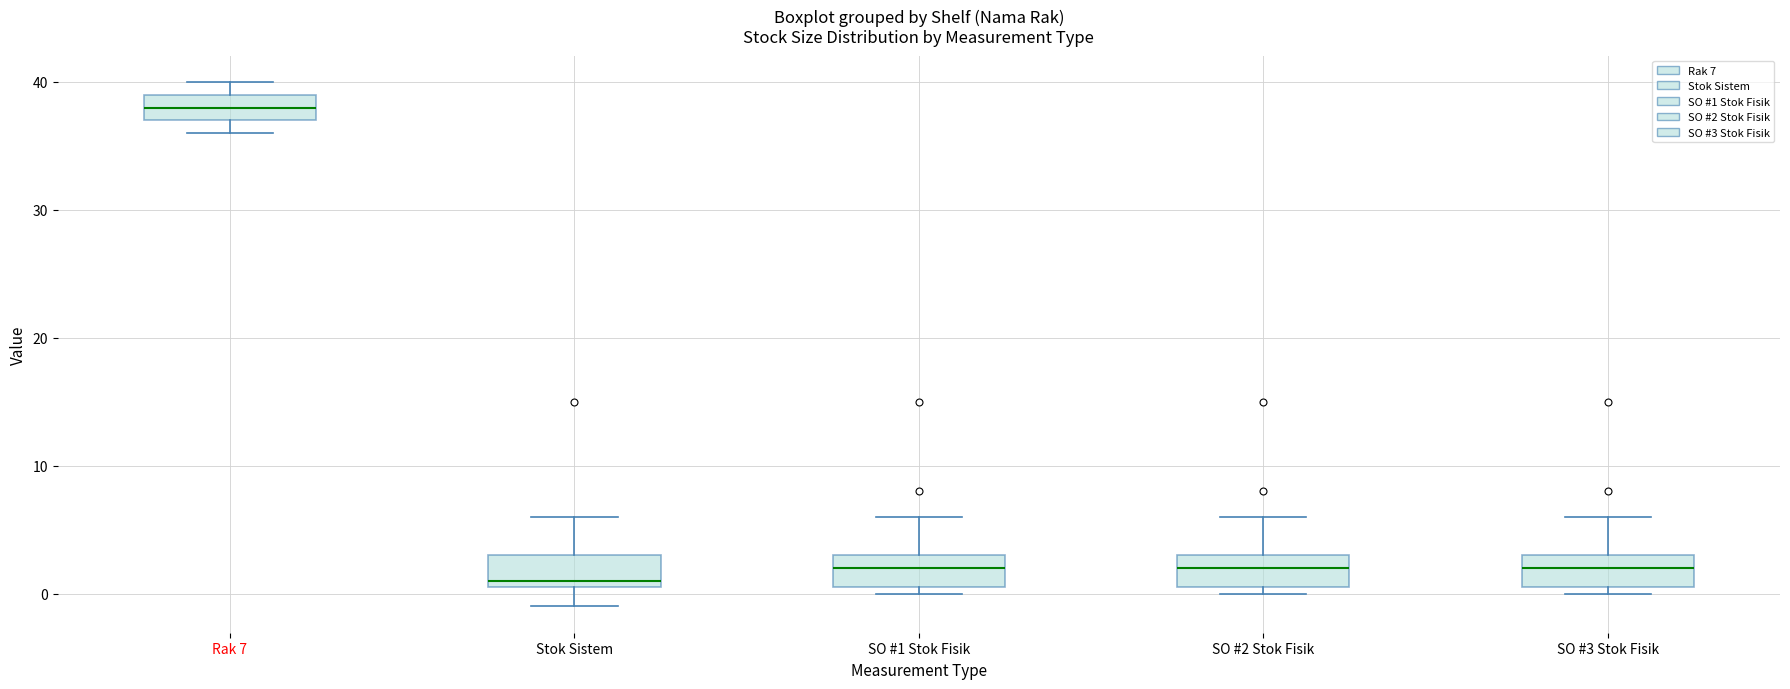

Reading left to right, transcribe this box plot: for each box, give where its median line is, the range the box spans, and where its two whiskers end, as read against the y-axis. The values are not printed on the chart, so give them approximately, as read against the axis.

Rak 7: median 38, box 37 to 39, whiskers 36 to 40
Stok Sistem: median 1 (just above the box's lower edge), box 1 to 3, whiskers -1 to 6
SO #1 Stok Fisik: median 2, box 1 to 3, whiskers 0 to 6
SO #2 Stok Fisik: median 2, box 1 to 3, whiskers 0 to 6
SO #3 Stok Fisik: median 2, box 1 to 3, whiskers 0 to 6